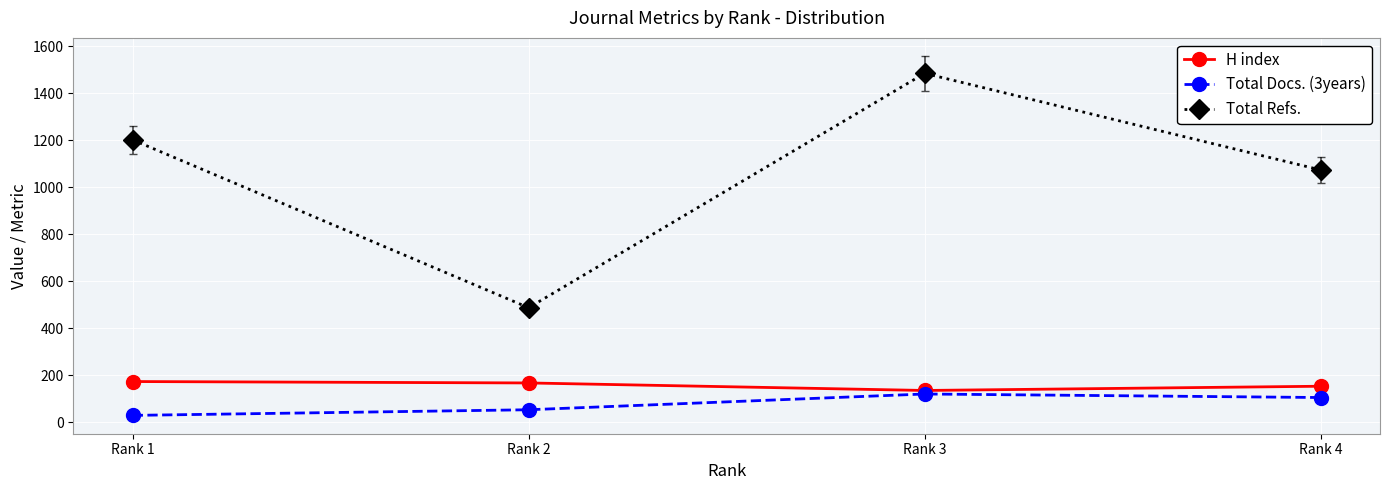

Which category has the highest value across all series?

Rank 3